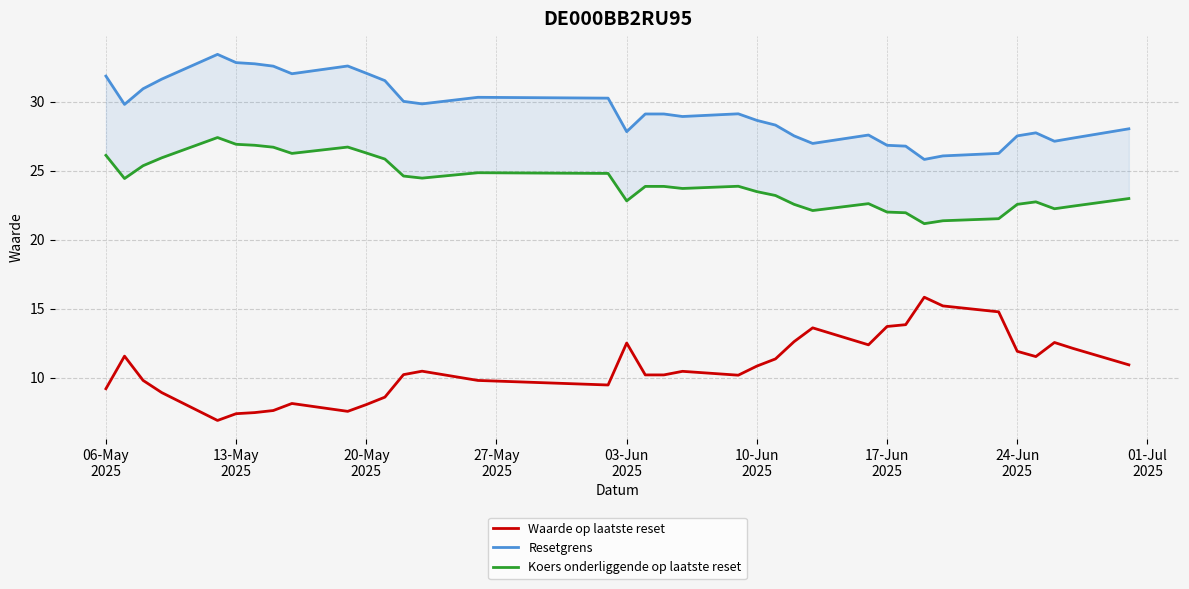

True or false: Resetgrens and Koers onderliggende op laatste reset intersect in this chart.

False